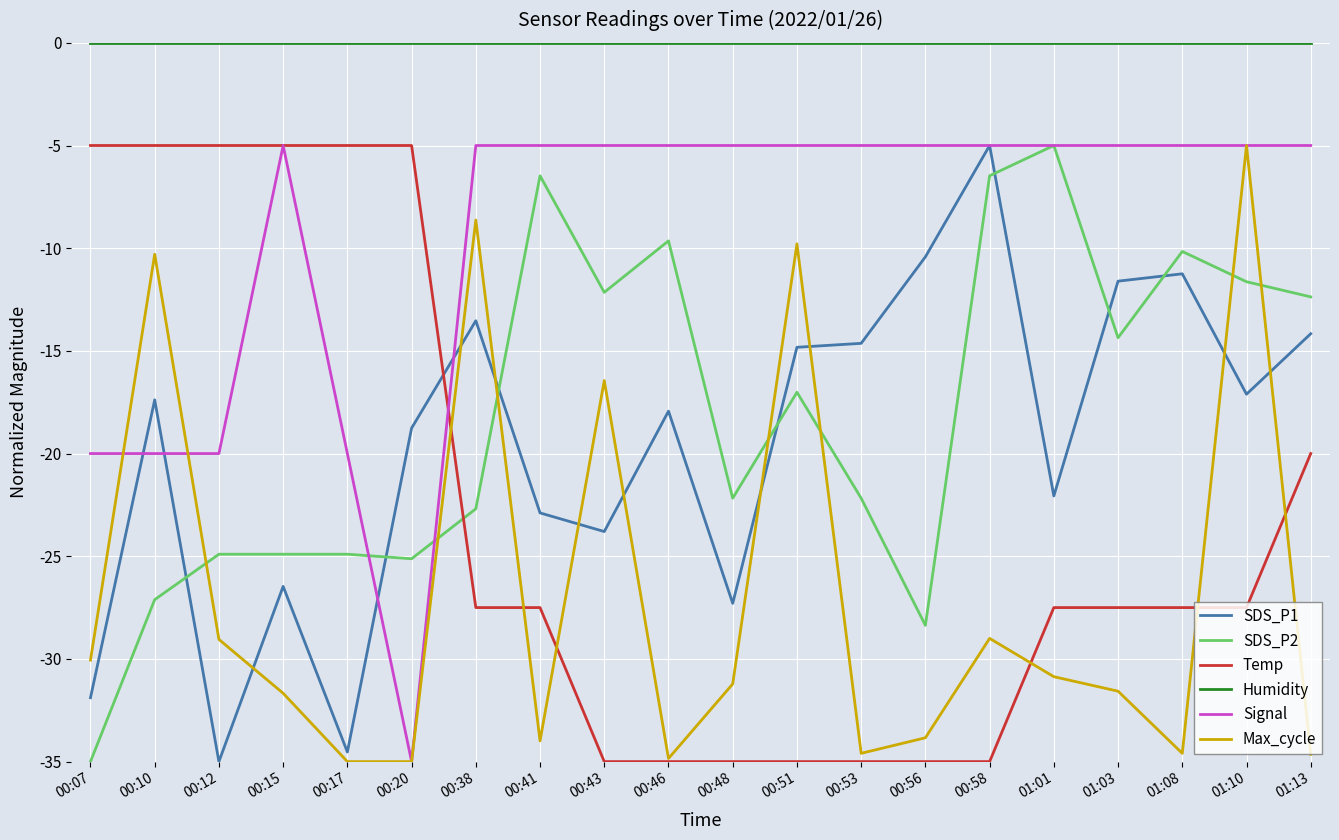

Where do SDS_P1 and SDS_P2 first cross each other?

00:10 and 00:12